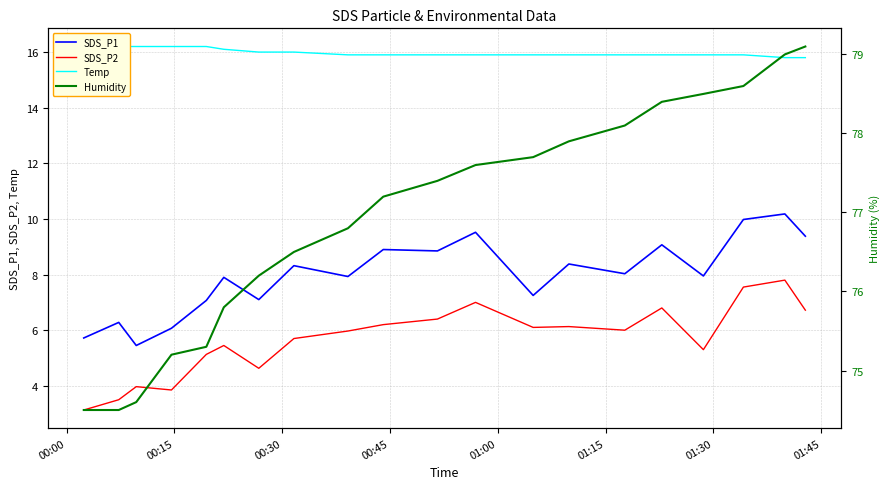

True or false: SDS_P1 and SDS_P2 cross at least once.

False